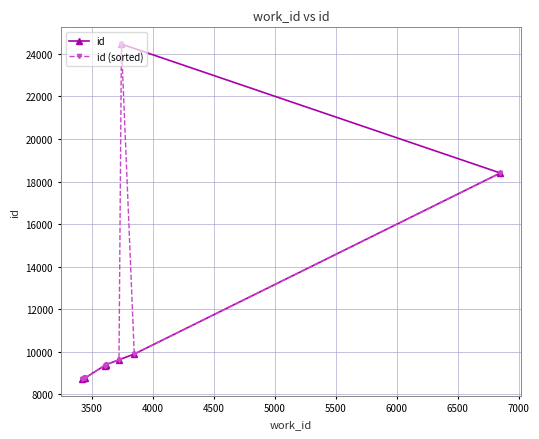

Reading right to left, list all the values displayed in this chart.

id: 24457	18400	9895	9626	9398	9388	9356	8758	8749	8720
id (sorted): 18400	9895	24457	9626	9398	9388	9356	8758	8749	8720